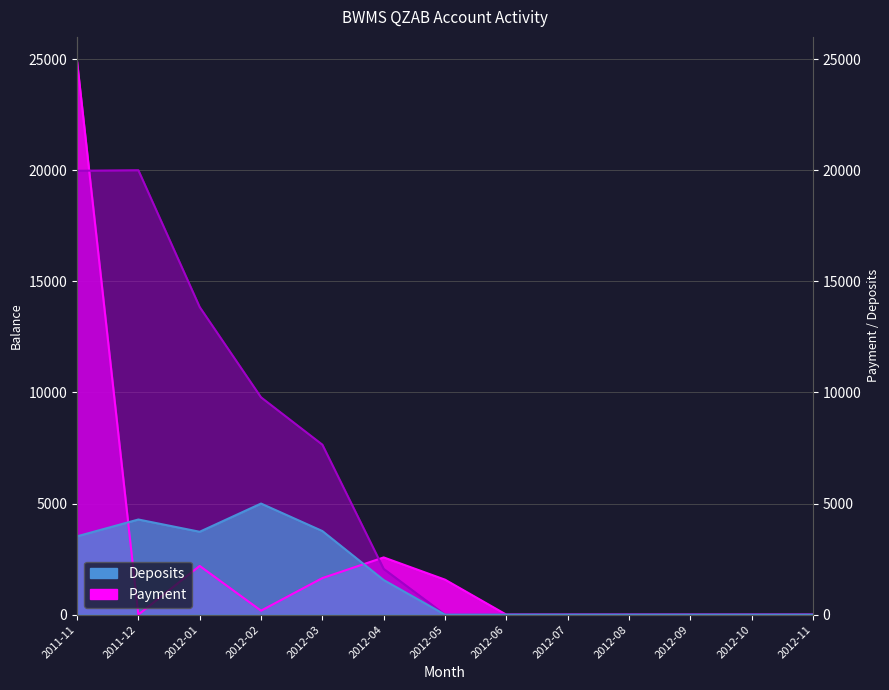

What is the difference between the maximum and second lowest values in the Deposits series?

5000.0